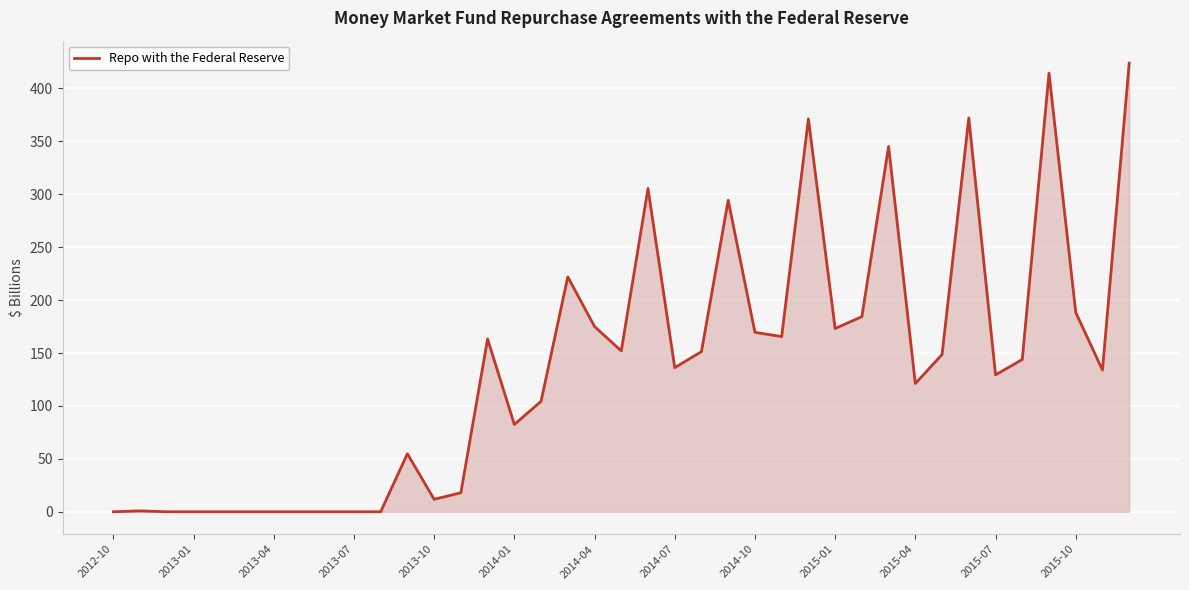

What is the difference between the maximum and minimum values?

424.0